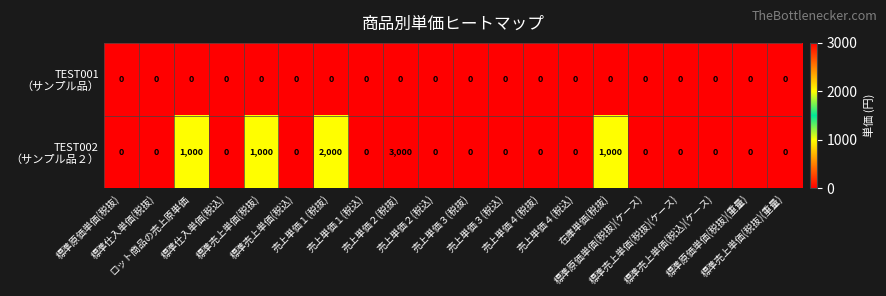

What is the greatest value displayed?

3000